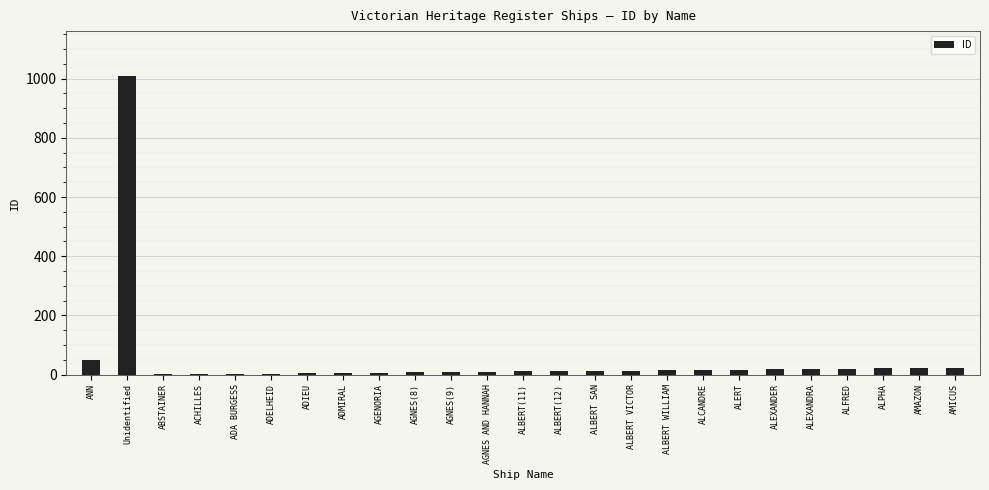

The value at ANN is 51. True or false?

True